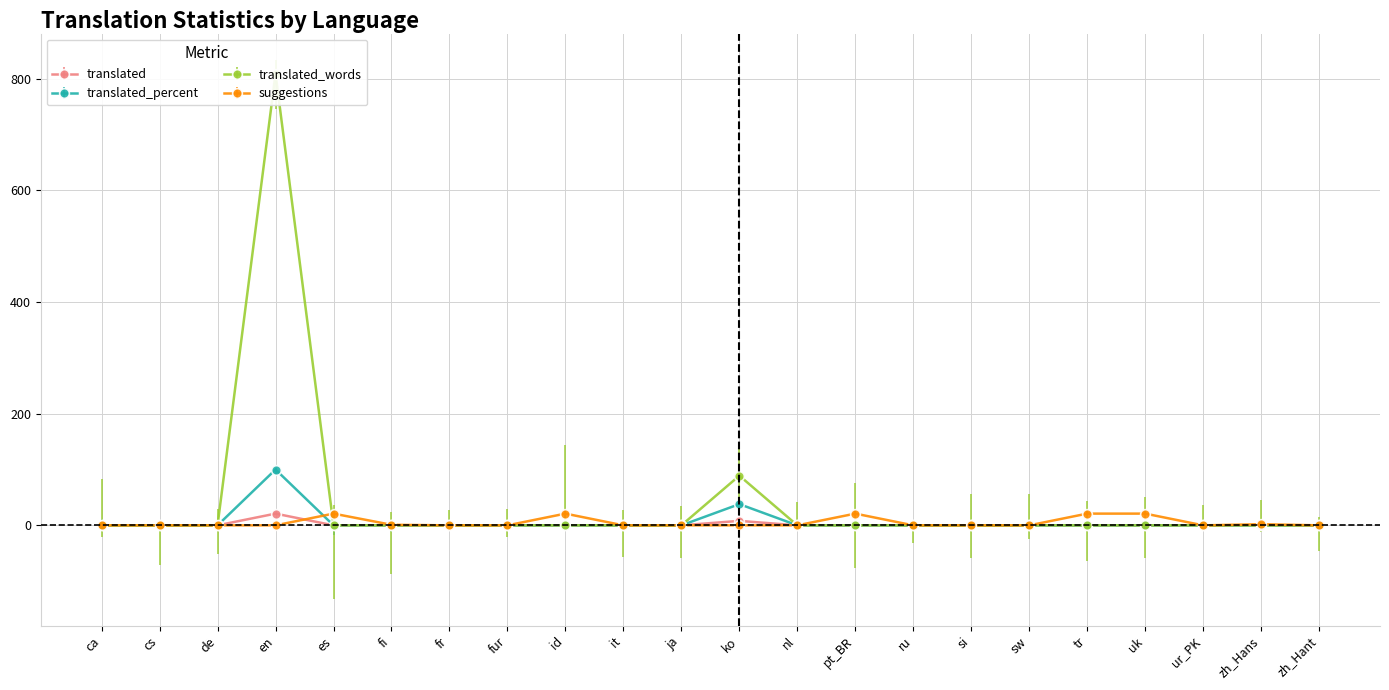

Count the number of data series in this chart.

4